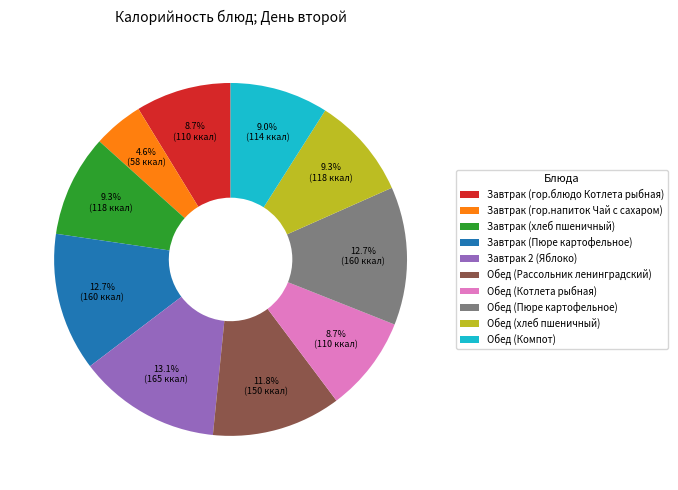

What percentage is the Завтрак (гор.блюдо Котлета рыбная) slice, to the nearest percent?

9%